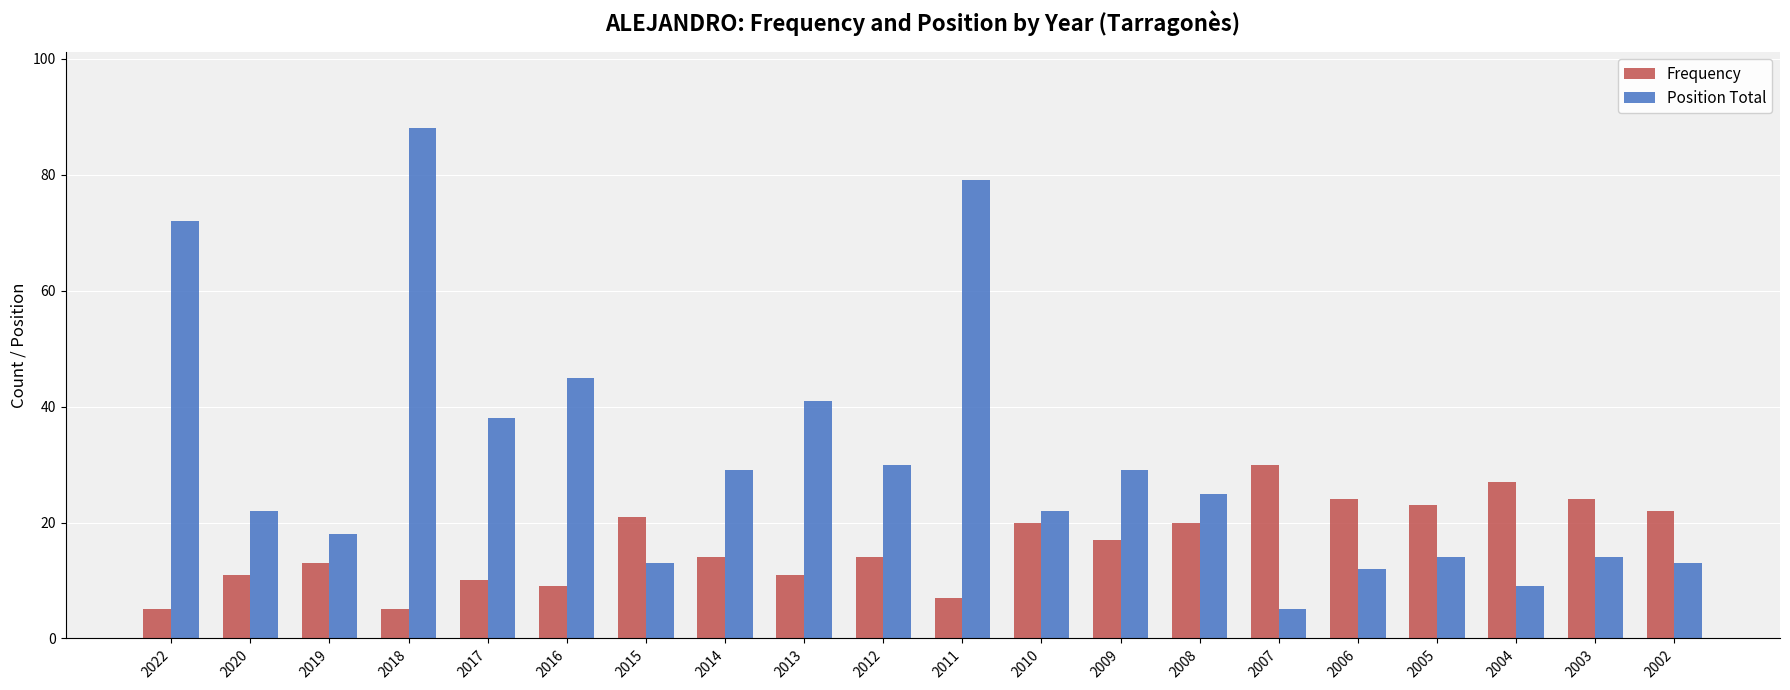

The Position Total series shows 30 at 2012. True or false?

True